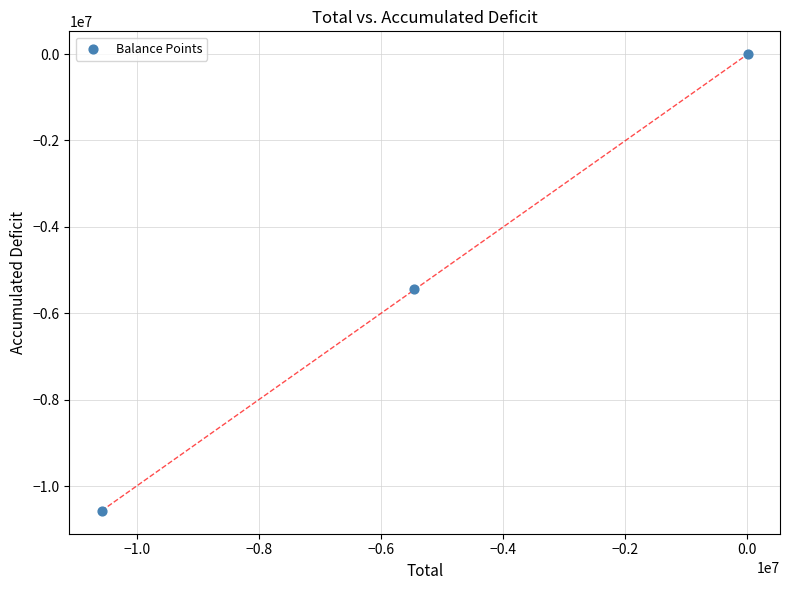

What Y value in the scatter plot is closest to -5289645?

-5448652